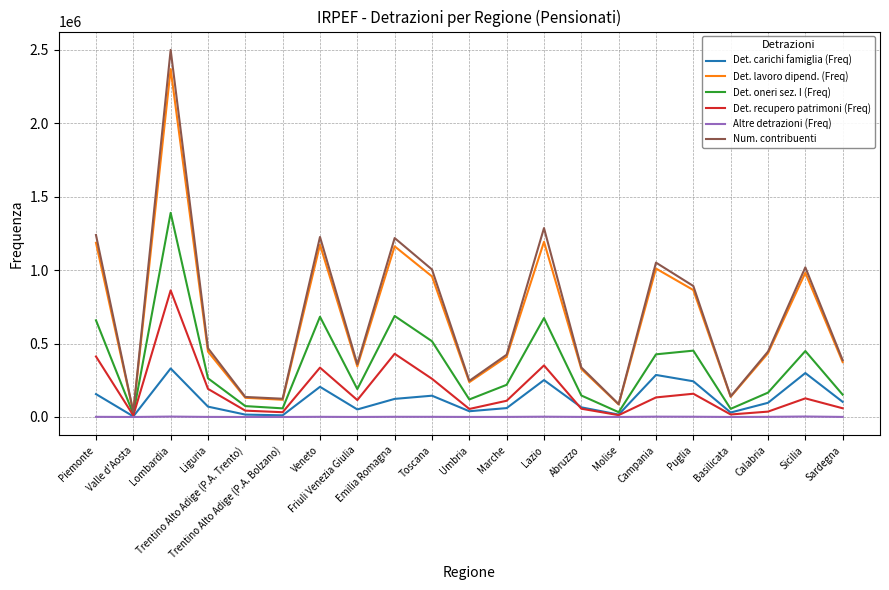

What is the sum of the Det. recupero patrimoni (Freq) values at Puglia and Lazio?

509216